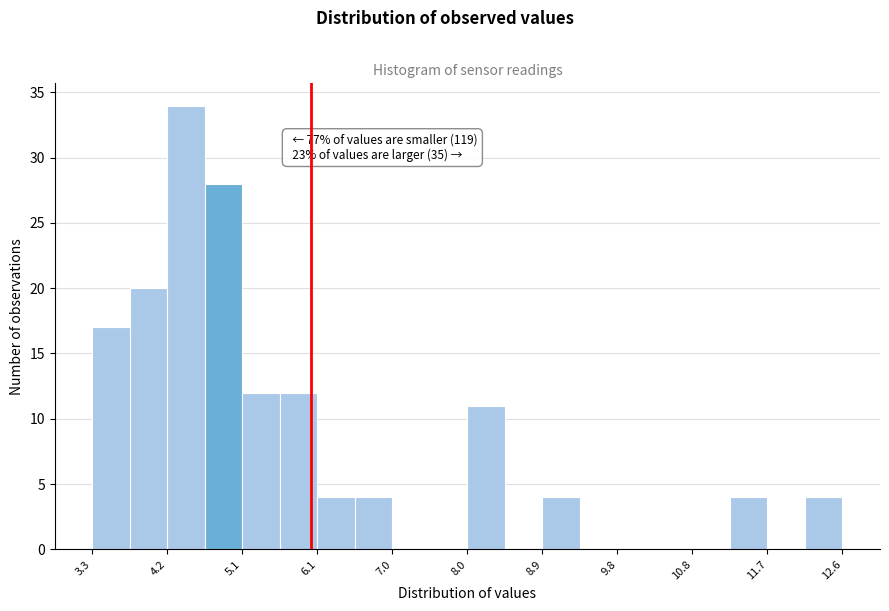

Which range on the x-axis has the tallest bar?

4.2 to 4.7